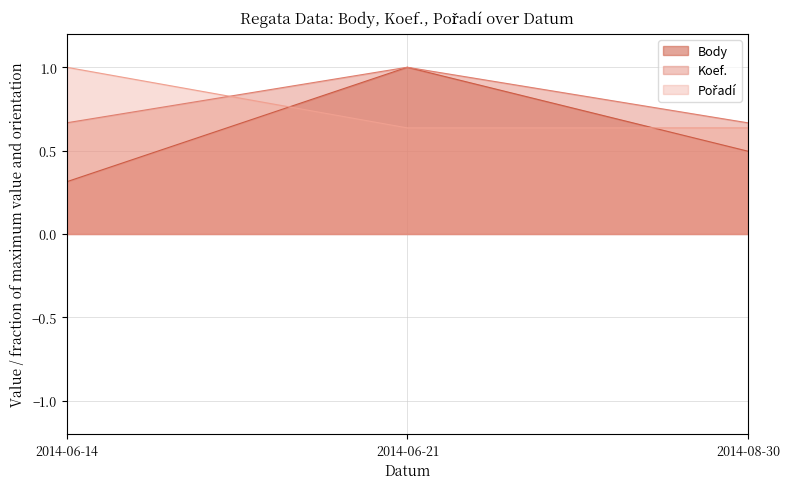

Reading left to right, extract all data points from this chart.

Body: 0.3	1.0	0.5
Koef.: 0.7	1.0	0.7
Pořadí: 1.0	0.6	0.6